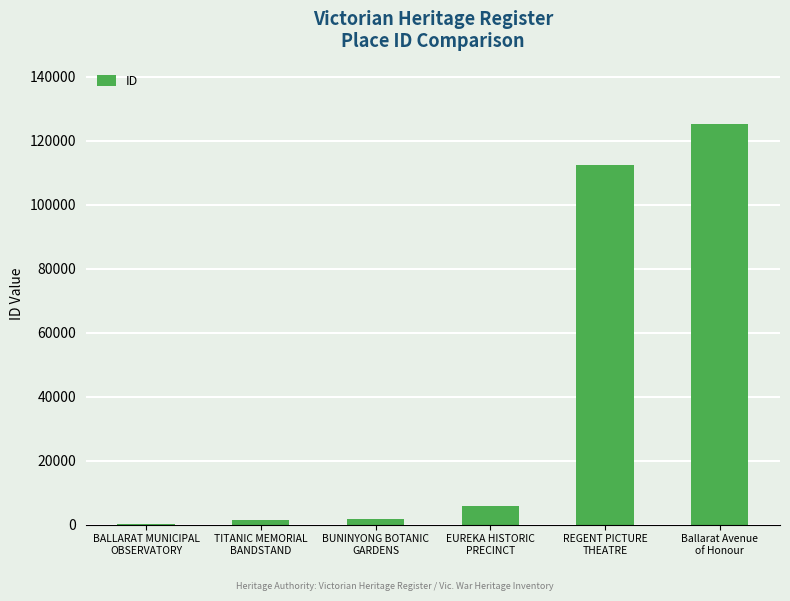

What is the maximum value shown in the chart?

125276